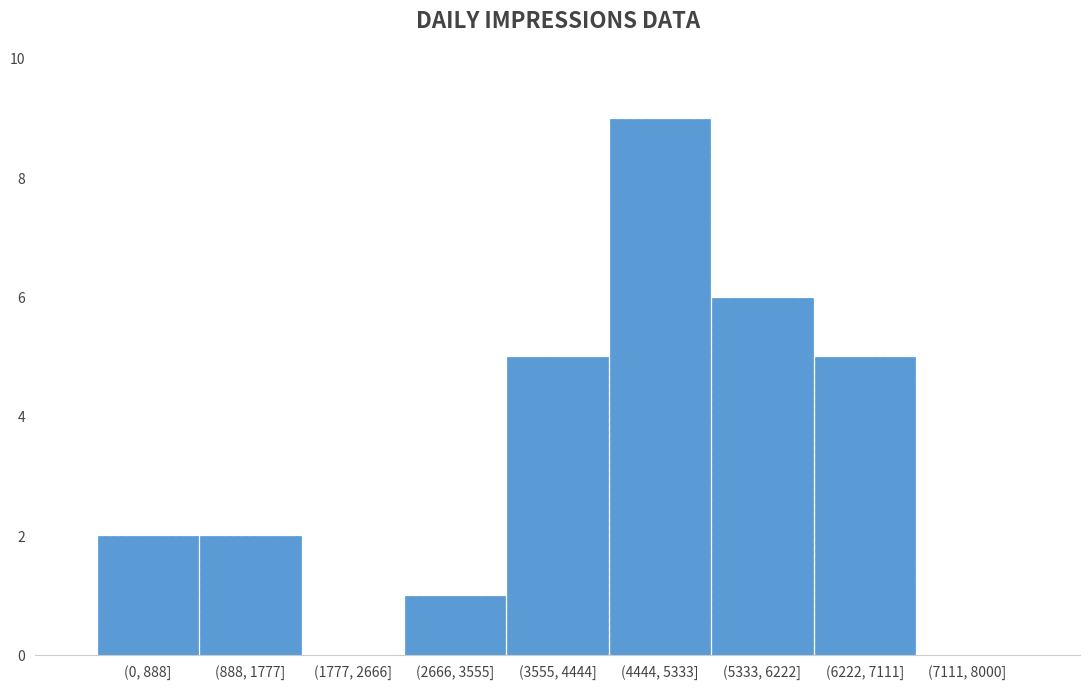

Reading right to left, extract all data points from this chart.

(7111, 8000]=0	(6222, 7111]=5	(5333, 6222]=6	(4444, 5333]=9	(3555, 4444]=5	(2666, 3555]=1	(1777, 2666]=0	(888, 1777]=2	(0, 888]=2